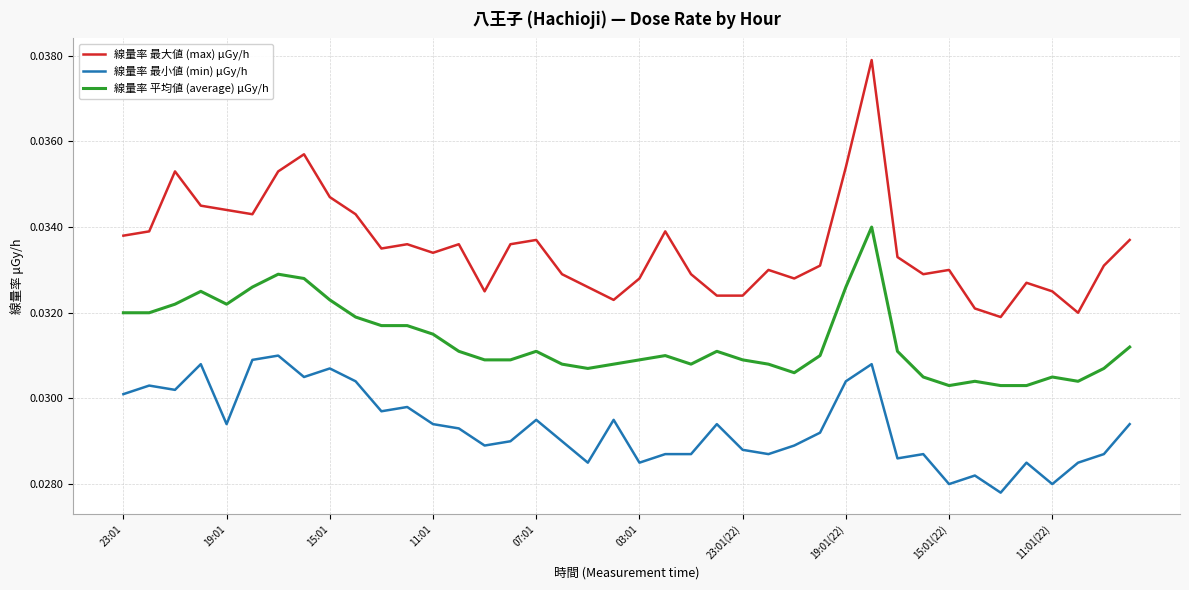

Which series has the largest total across all categories?

線量率 最大値 (max) μGy/h